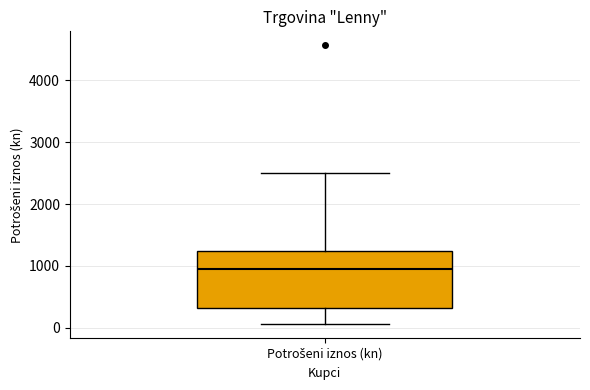

Transcribe this box plot: give where the median line is, the range the box spans, and where the two whiskers end, as read against the y-axis. The values are not printed on the chart, so give them approximately, as read against the axis.

median 900, box 300 to 1200, whiskers 100 to 2500